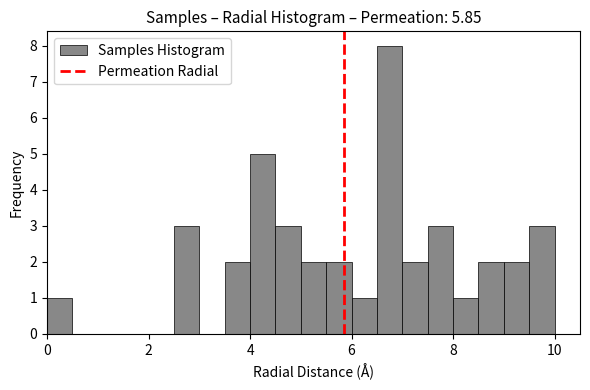

Read against the x-axis, roughly where is the centre of the tallest bar?

6.8